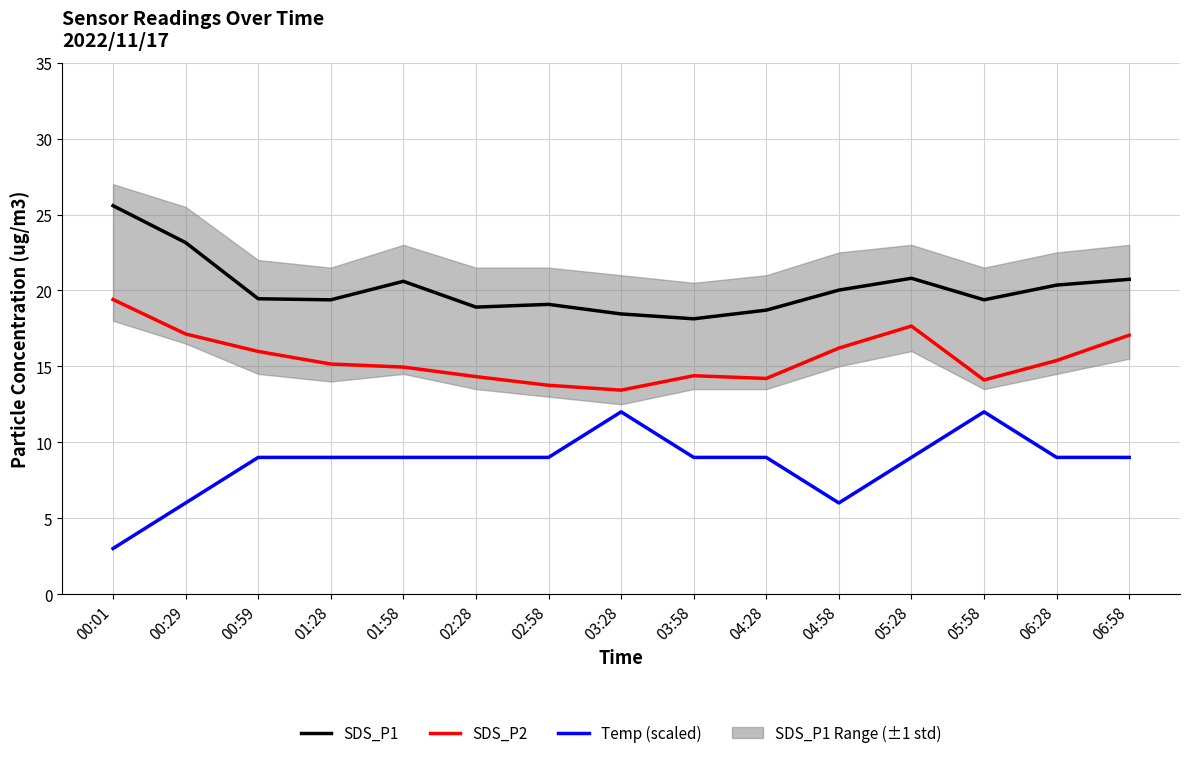

What is the maximum value shown in the chart?

25.6